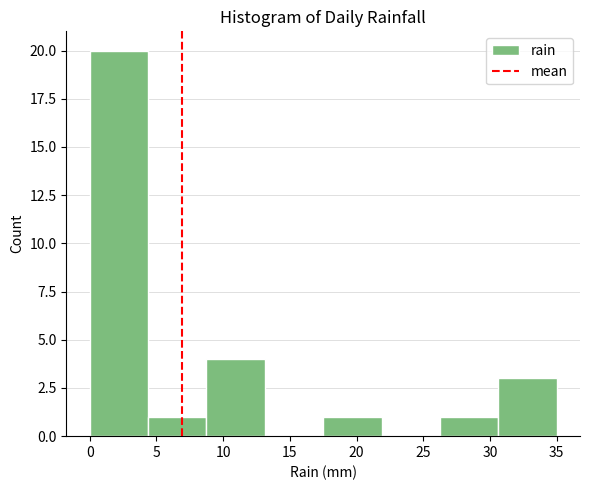

Reading left to right, transcribe this chart: for each bar, give the range it covers on the x-axis and its height. Neither the bar edges nor the heights are printed on the chart, so give them approximately, as read against the axes.

0.0 to 4.5: 20
4.5 to 9.0: 1
9.0 to 13.0: 4
13.0 to 17.5: 0
17.5 to 22.0: 1
22.0 to 26.5: 0
26.5 to 30.5: 1
30.5 to 35.0: 3